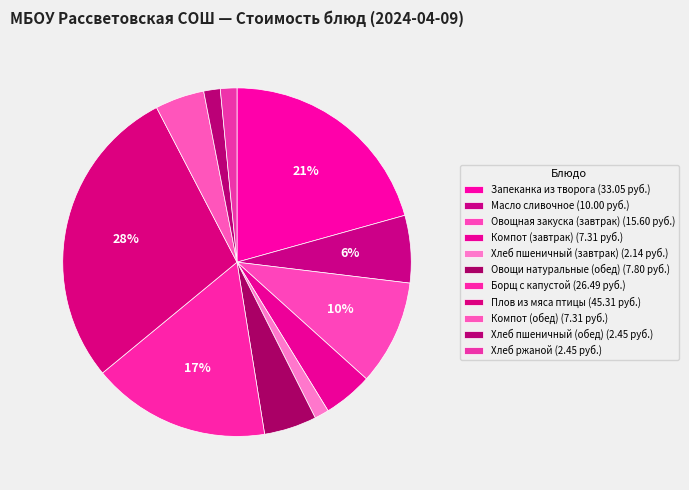

How many segments does this pie chart have?

11